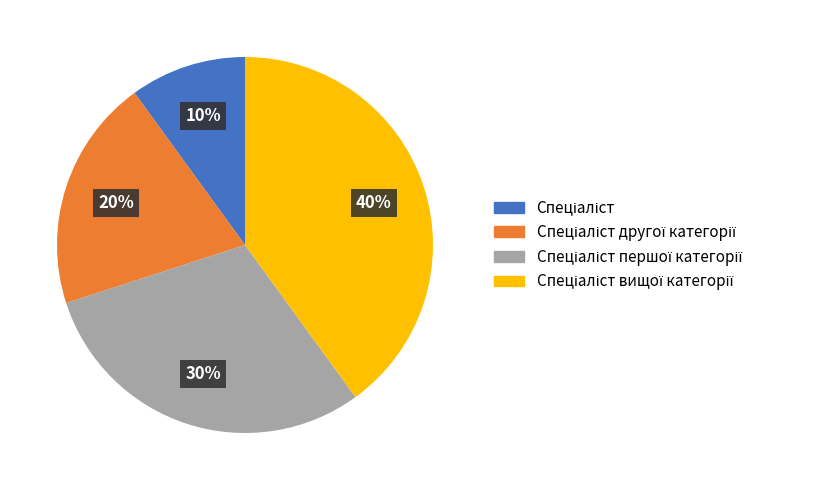

Is there any slice that represents more than half of the pie?

No